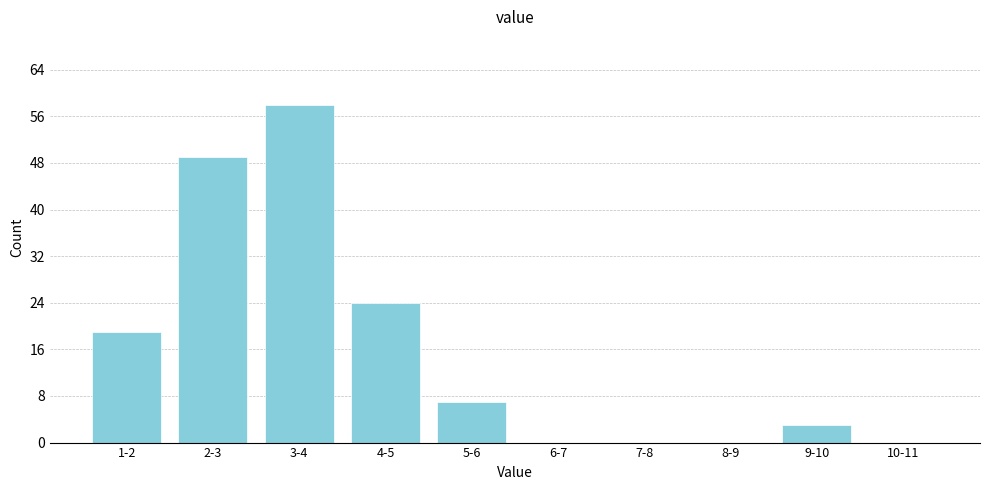

Reading right to left, extract all data points from this chart.

10-11=0	9-10=3	8-9=0	7-8=0	6-7=0	5-6=7	4-5=24	3-4=58	2-3=49	1-2=19